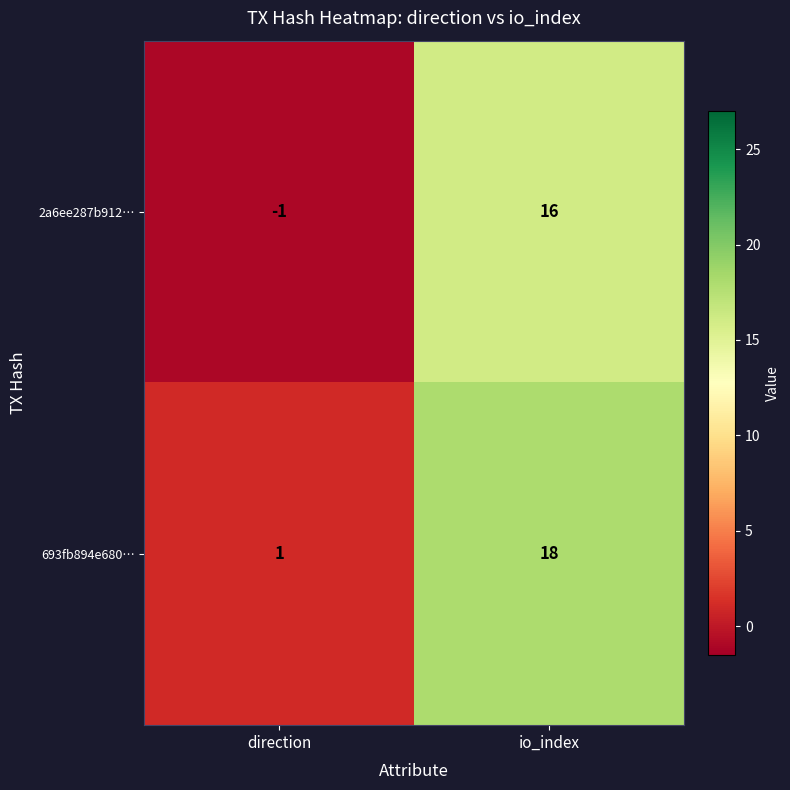

What value does the 2a6ee287b912… series have at io_index, to the nearest 10?

20